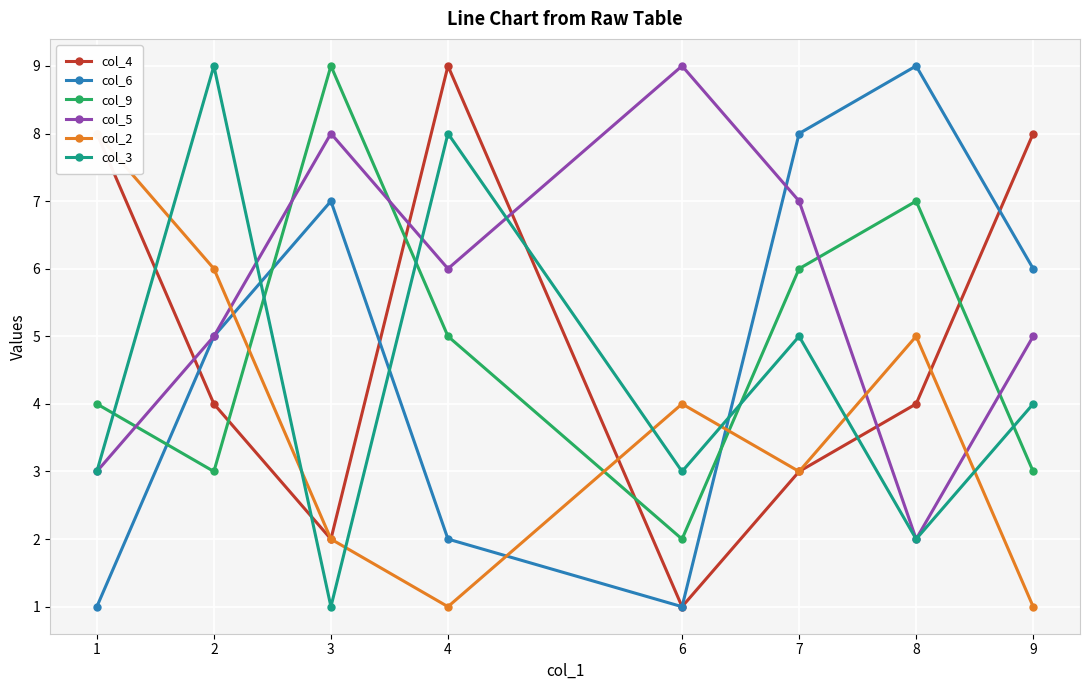

How many values in the col_9 series exceed 5?

3